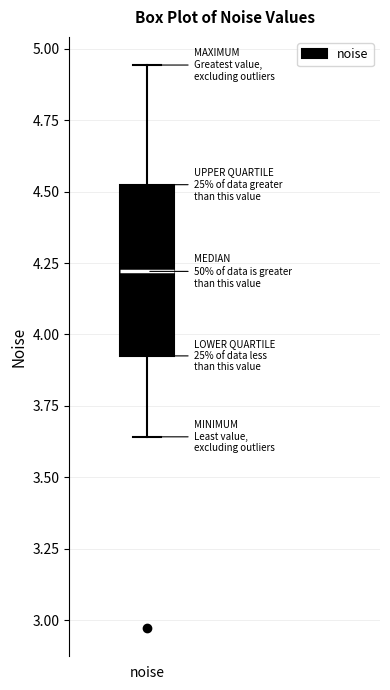

Transcribe this box plot: give where the median line is, the range the box spans, and where the two whiskers end, as read against the y-axis. The values are not printed on the chart, so give them approximately, as read against the axis.

median 4.20, box 3.90 to 4.50, whiskers 3.65 to 4.95